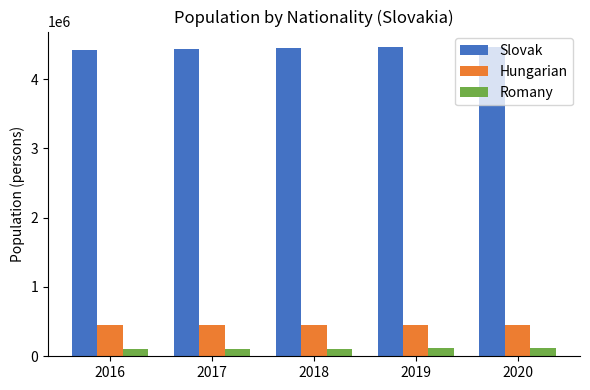

What is the value of the Romany bar at the 3rd from the left?

111889